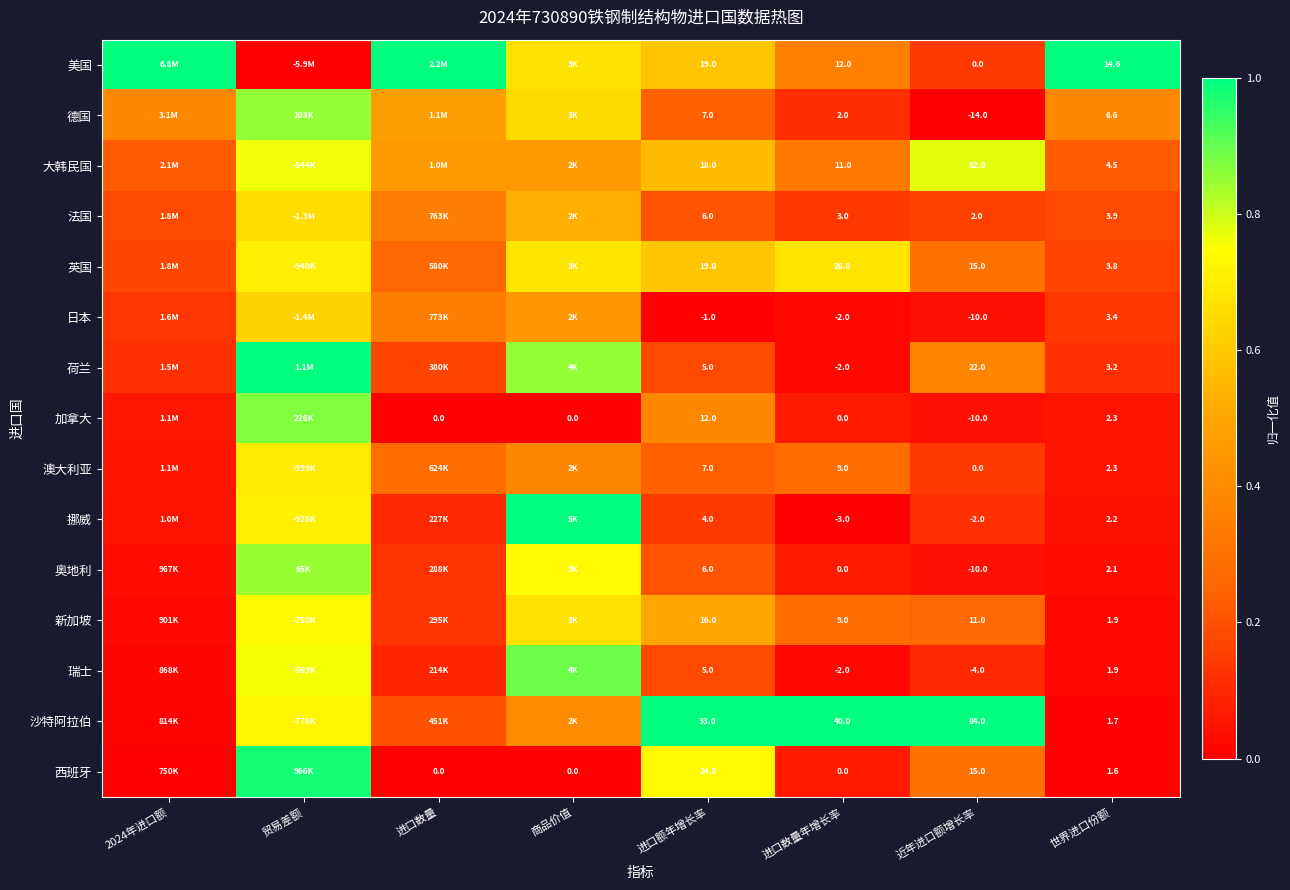

Is the value of 英国 at 近年进口额增长率 greater than the value of 挪威 at 进口额年增长率?

Yes